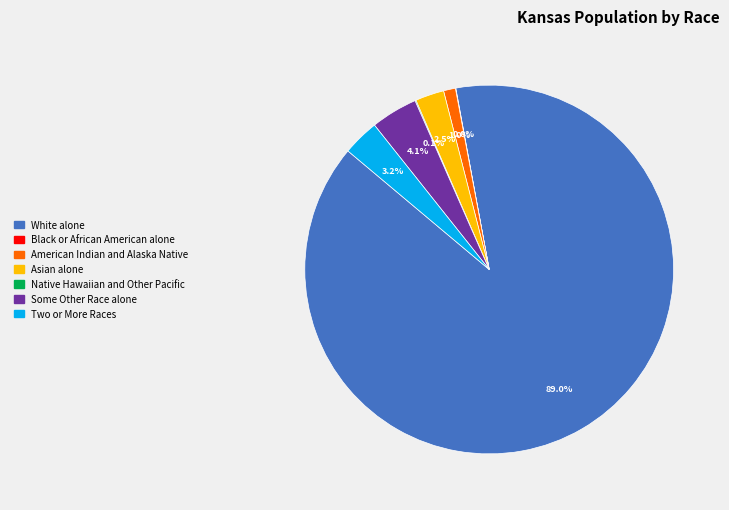

Does White alone account for over 50% of the chart?

Yes